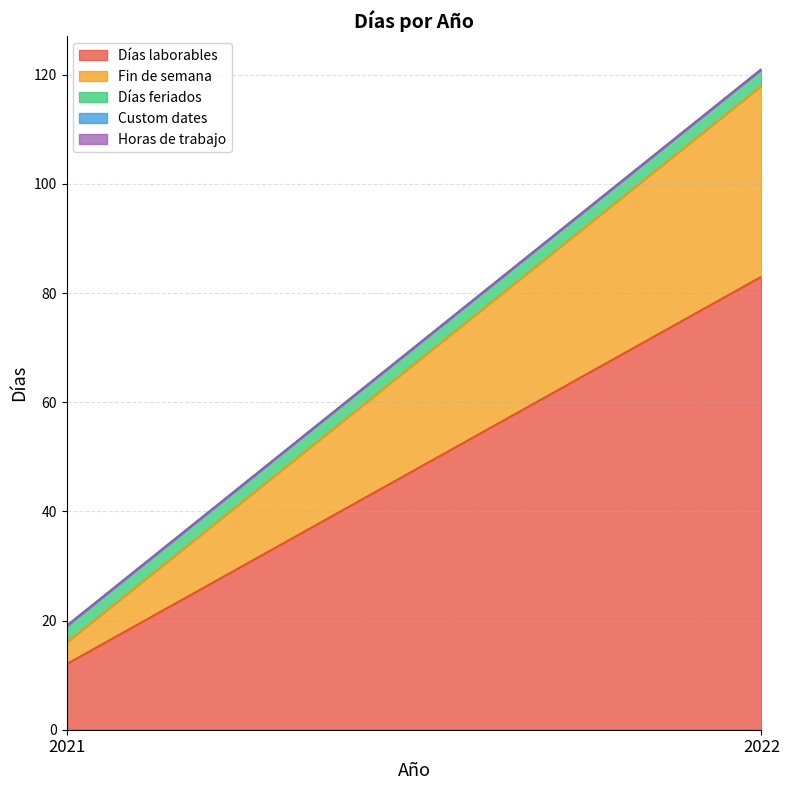

At which category does the chart reach its minimum across all series?

2021